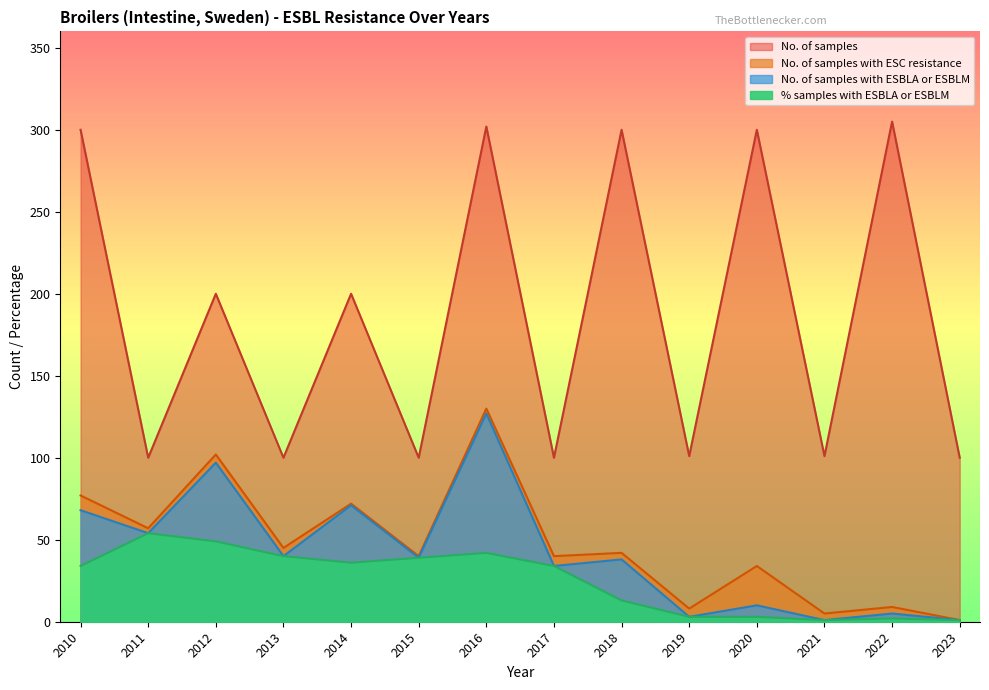

How many series are shown in this chart?

4